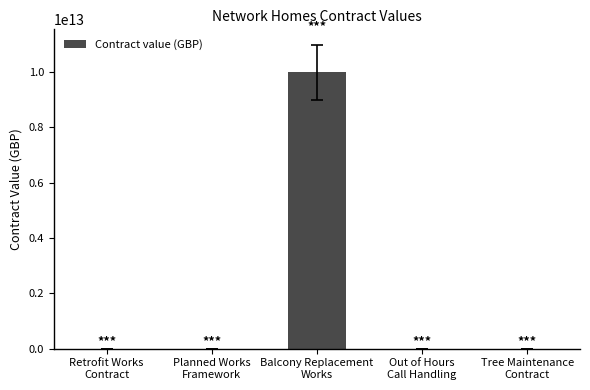

How many data points does each series have?

5